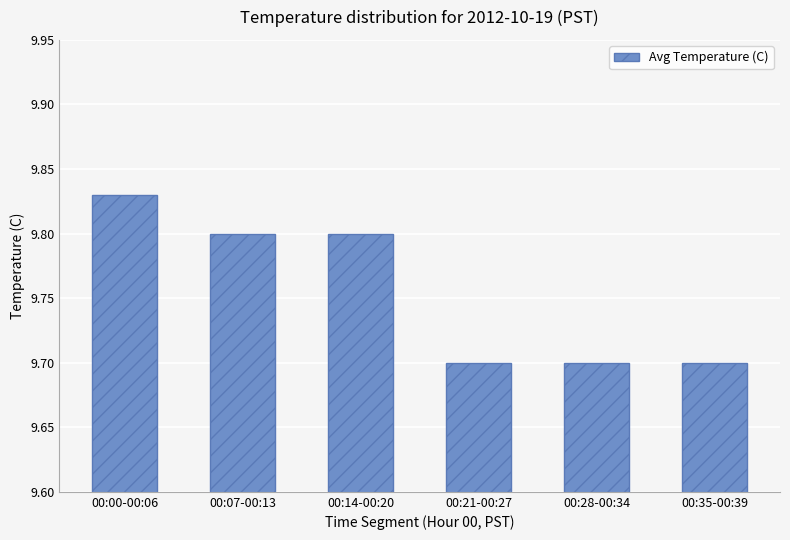

What is the label of the 1st bar from the left?

00:00-00:06